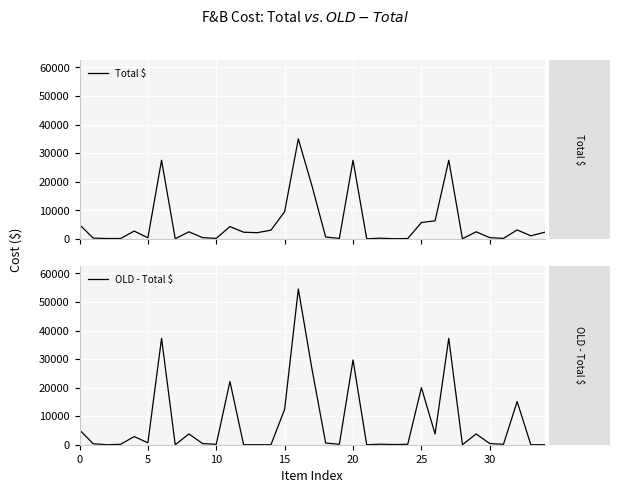

Where is OLD - Total $ nearest to the value 27270?

17